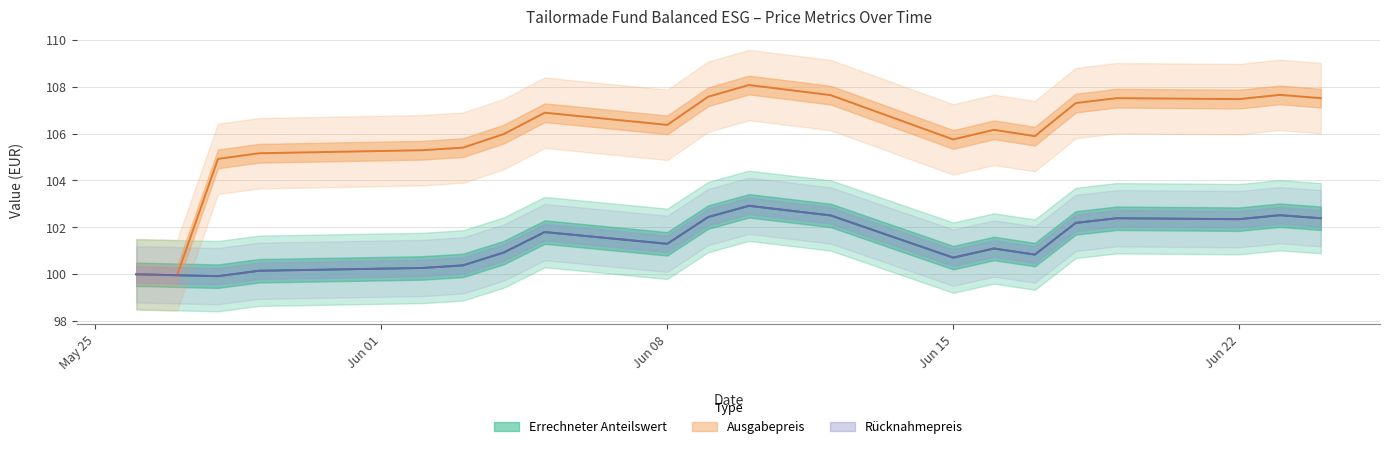

Is it true that Errechneter Anteilswert equals 102.5 at 2020-06-23?

True